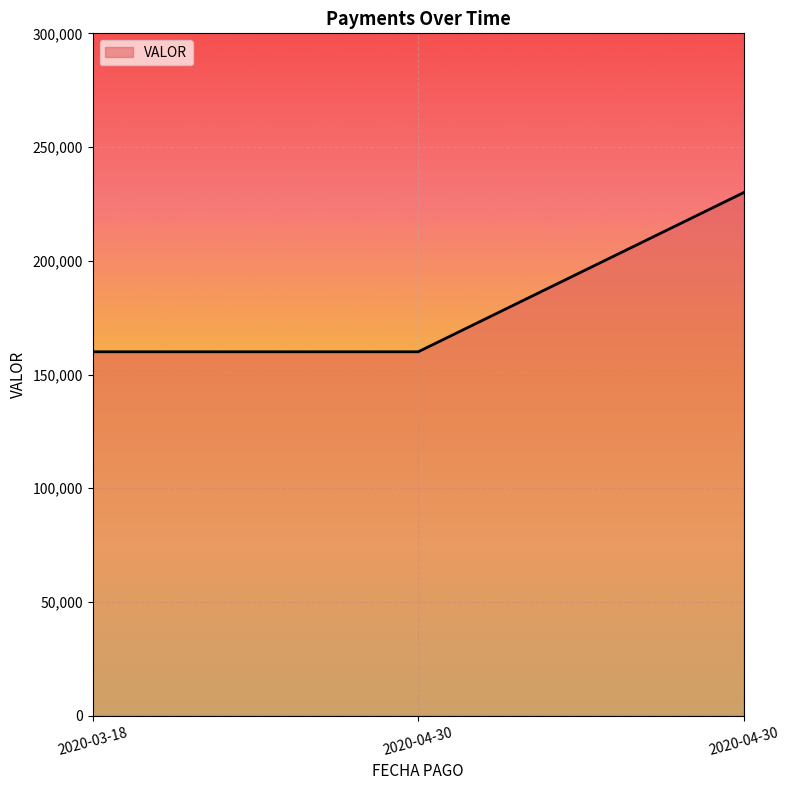

Does the chart have visible grid lines?

Yes